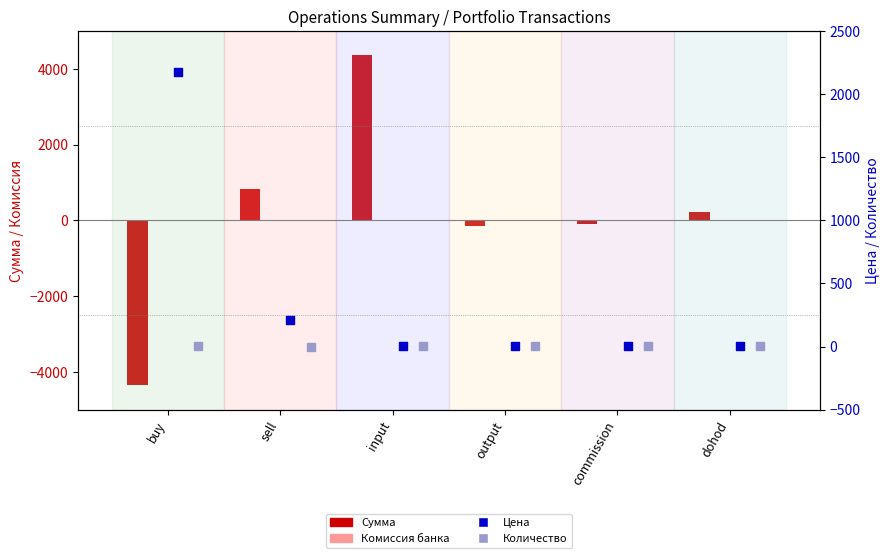

Which series has the widest spread of Y values?

Сумма